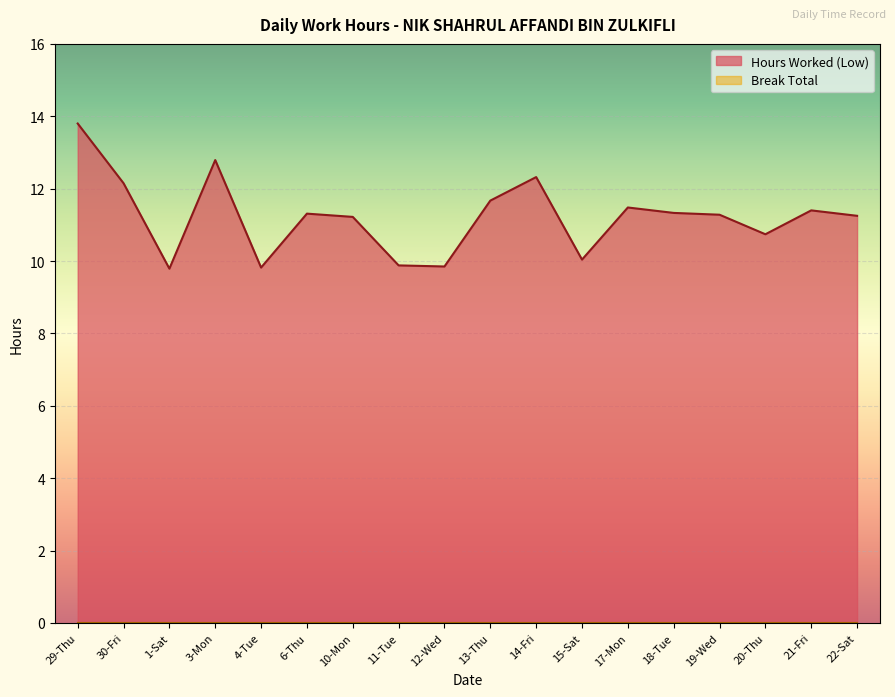

What is the value of the 9th point from the left?

9.8